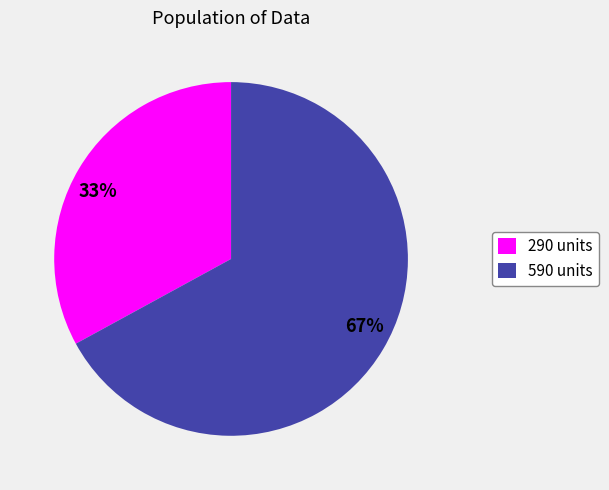

Count the number of slices in the pie.

2